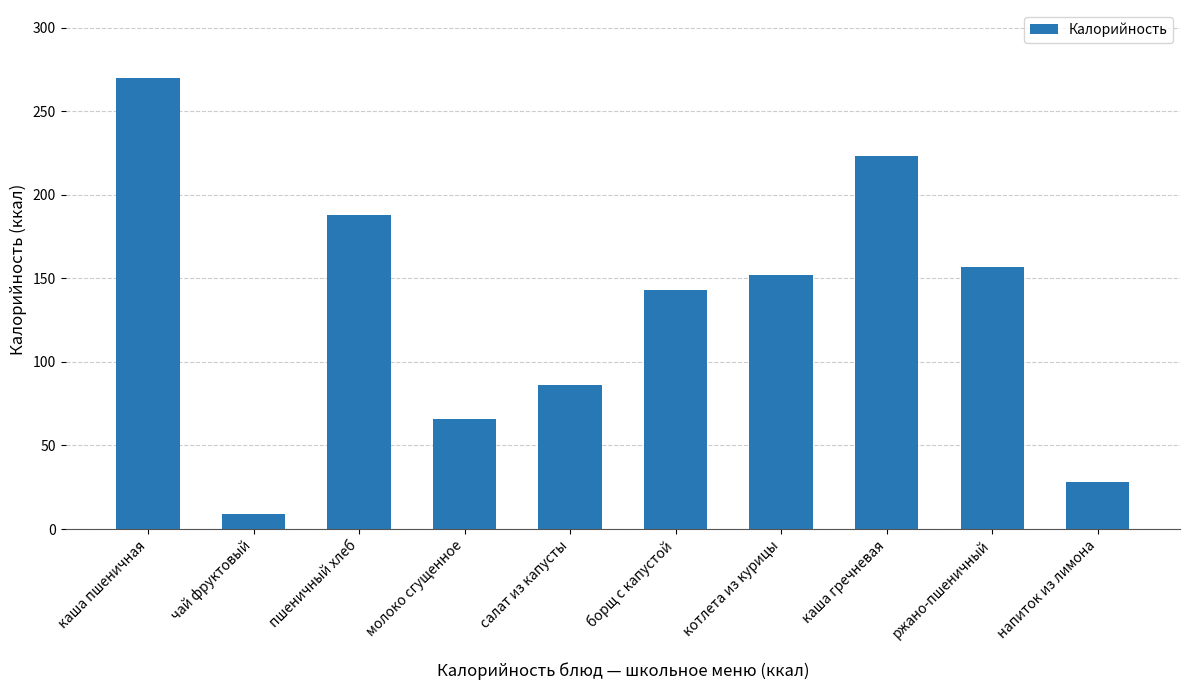

Reading right to left, extract all data points from this chart.

28	157	223	152	143	86	66	188	9	270